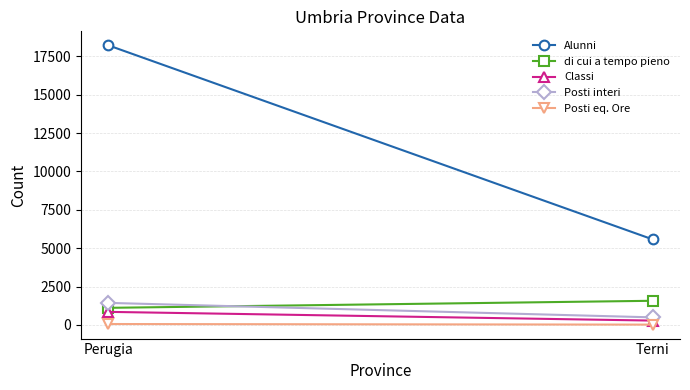

What is the sum of the Posti eq. Ore values at Terni and Perugia?

77